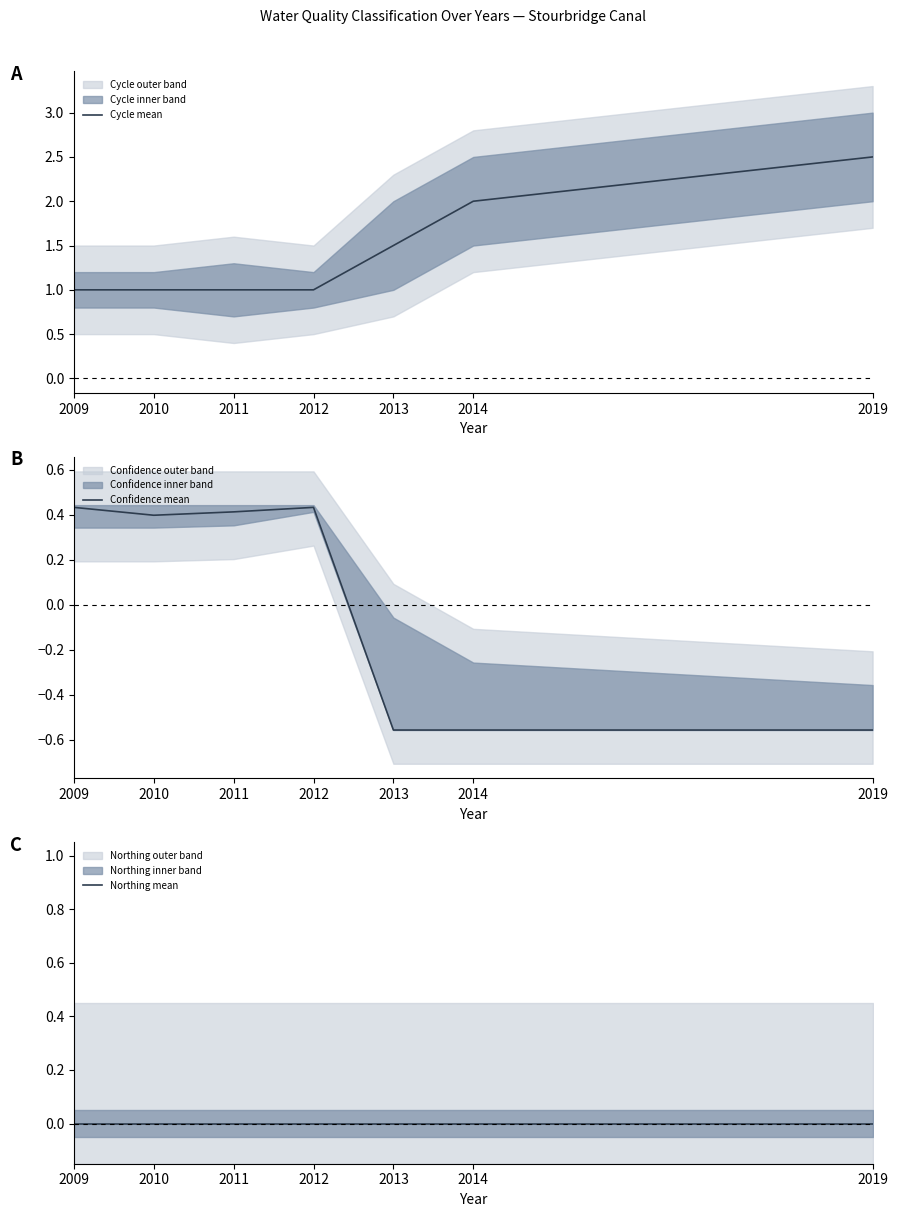

At which category does the chart reach its peak across all series?

2019